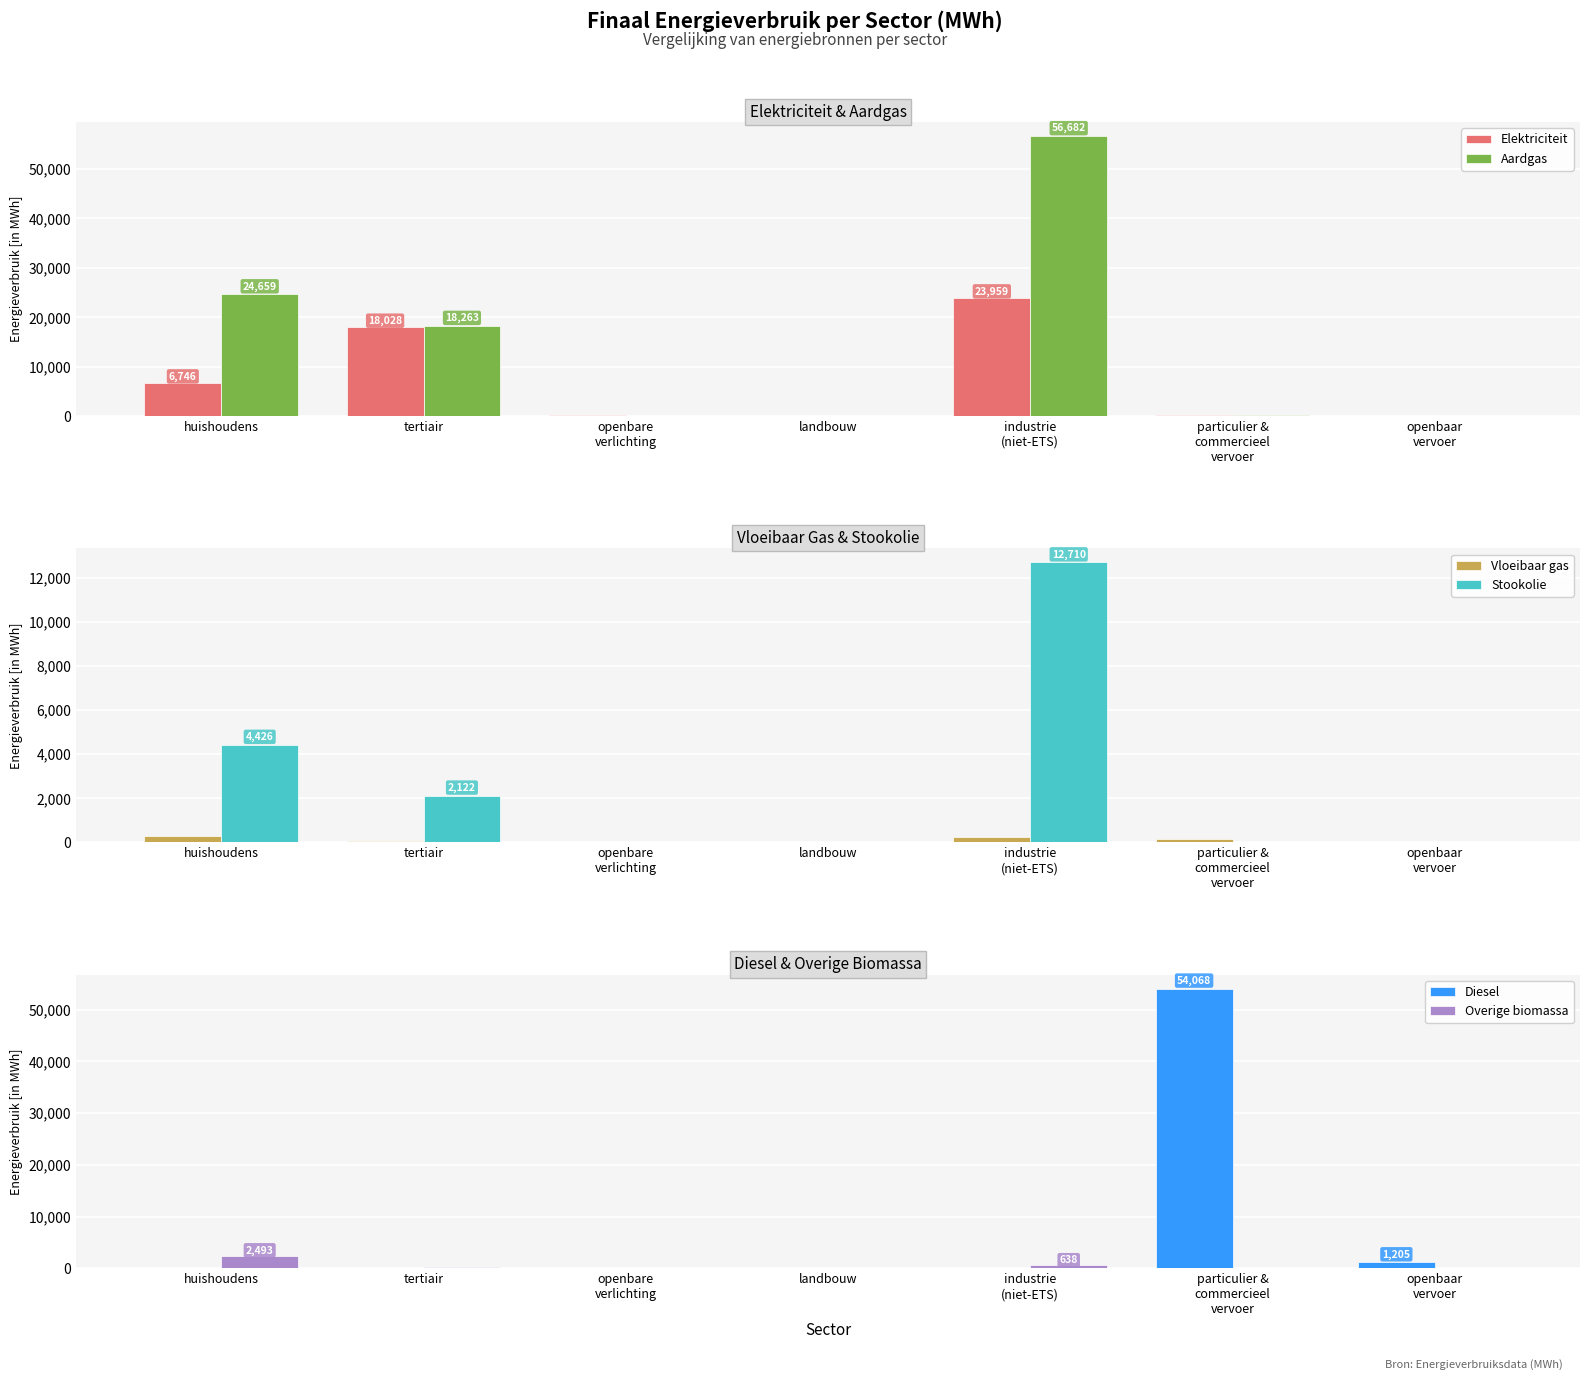

How many data points does each series have?

7